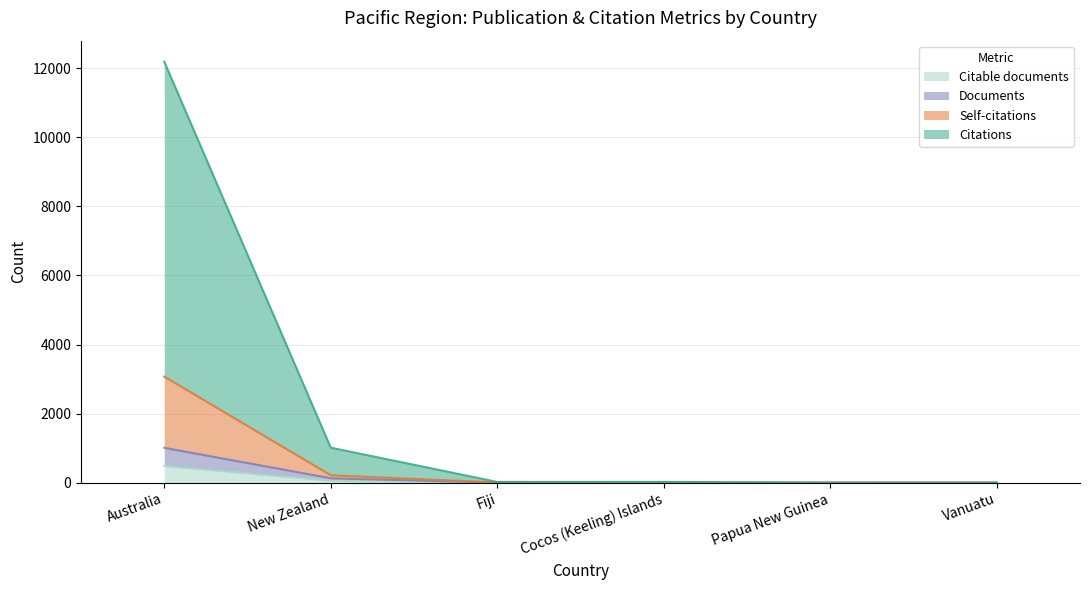

True or false: Documents has a value of 2 at Papua New Guinea.

True